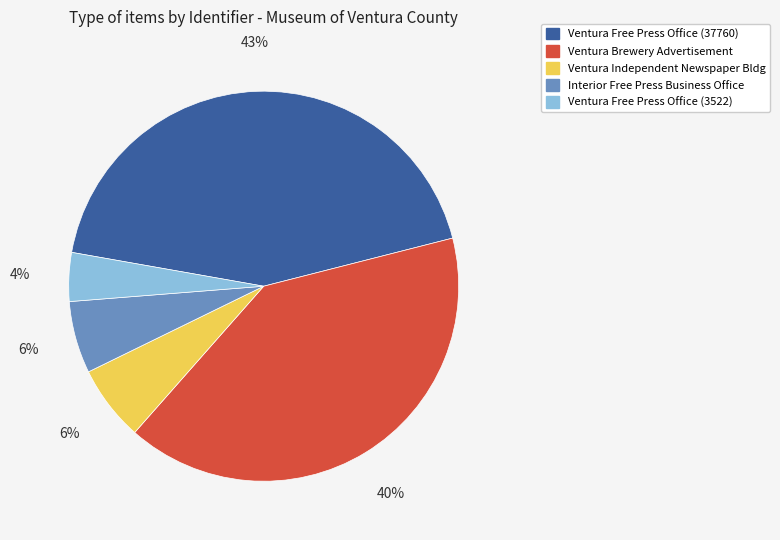

To the nearest percent, what is the difference between the largest and smallest slice percentages?

39%